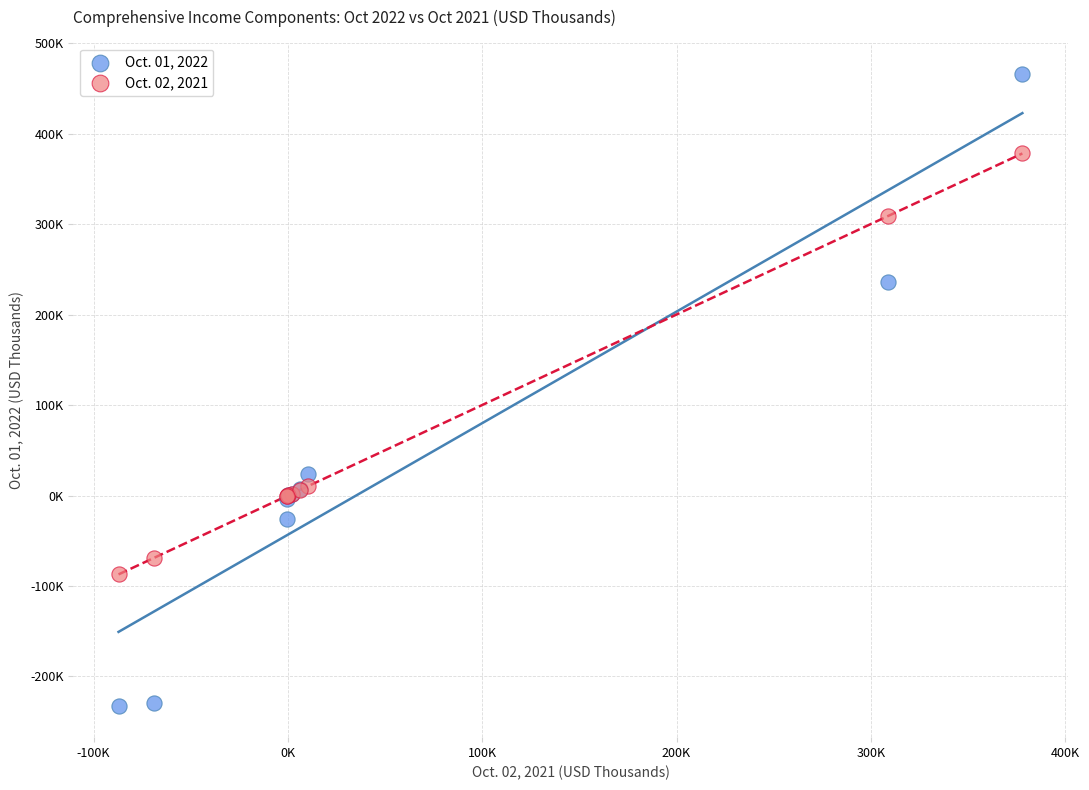

Which series contains the highest Y value?

Oct. 01, 2022